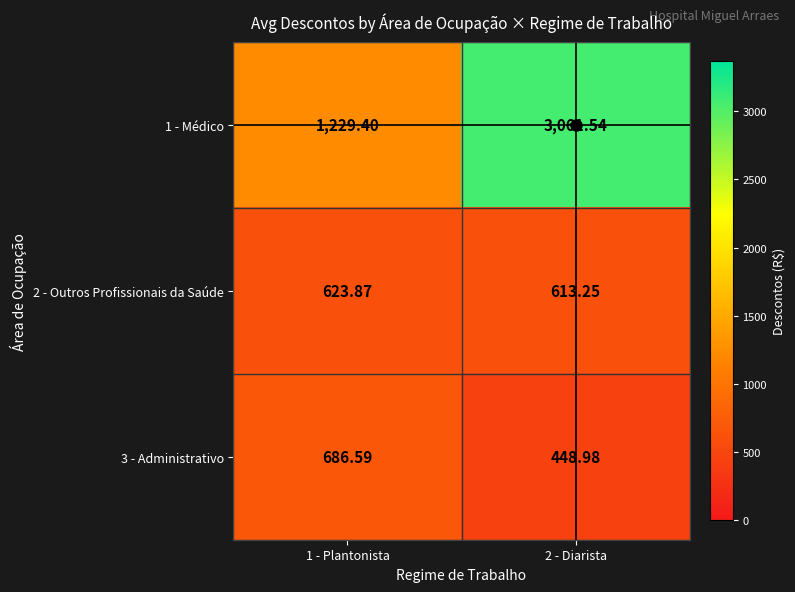

Is the value of 3 - Administrativo at 1 - Plantonista greater than the value of 1 - Médico at 1 - Plantonista?

No